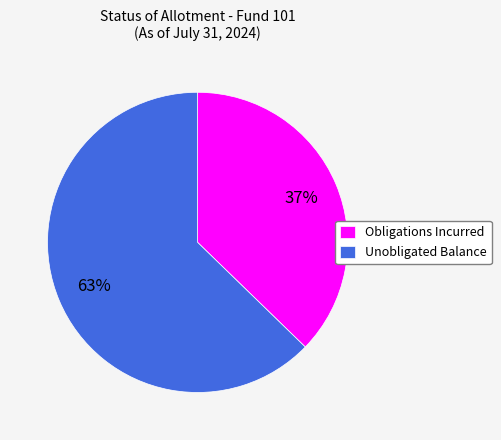

Rank the categories by value from lowest to highest.

Obligations Incurred, Unobligated Balance